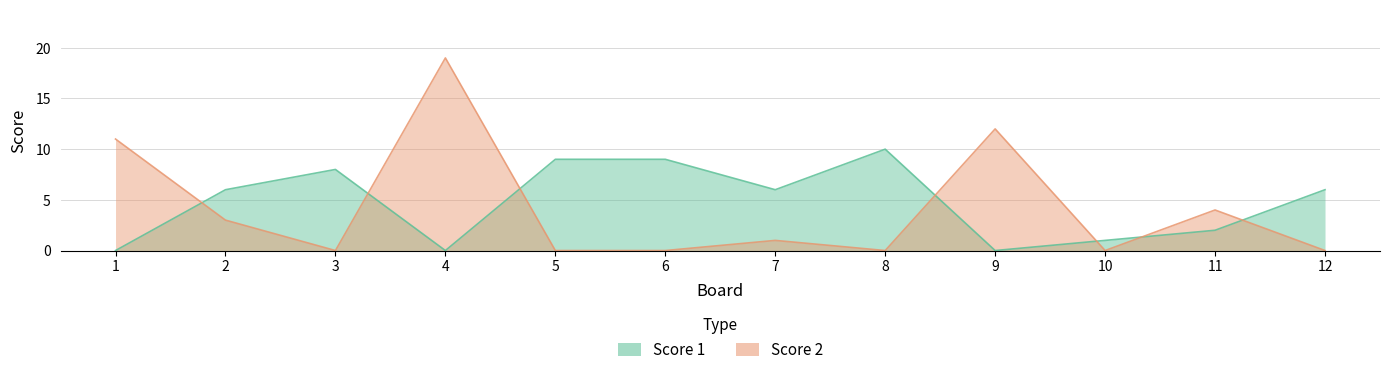

True or false: Score 1 has a value of 6 at 7.

True